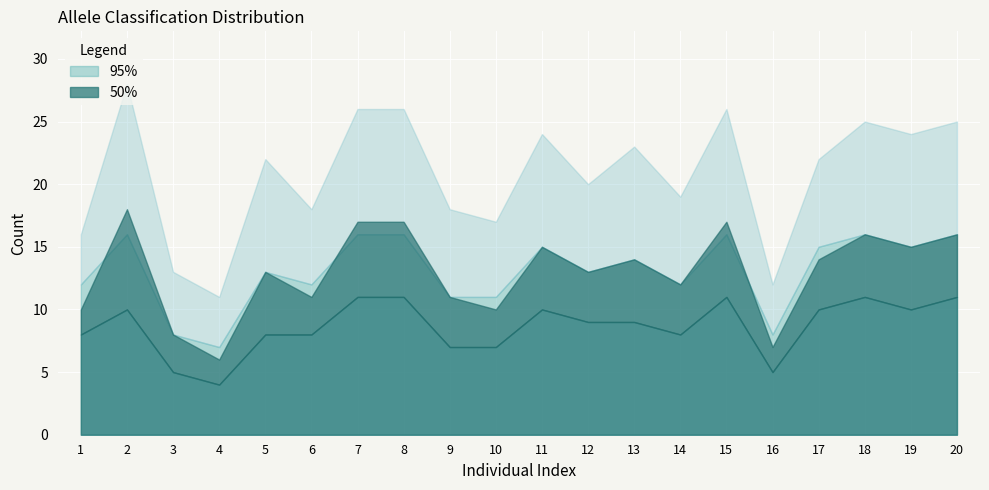

Reading right to left, list all the values displayed in this chart.

a_count_50pct: 20=5	19=5	18=5	17=4	16=2	15=6	14=4	13=5	12=4	11=5	10=3	9=4	8=6	7=6	6=3	5=5	4=2	3=3	2=8	1=2
a_count_95pct: 20=9	19=9	18=9	17=7	16=4	15=10	14=7	13=9	12=7	11=9	10=6	9=7	8=10	7=10	6=6	5=9	4=4	3=5	2=12	1=4
h_count_50pct: 20=11	19=10	18=11	17=10	16=5	15=11	14=8	13=9	12=9	11=10	10=7	9=7	8=11	7=11	6=8	5=8	4=4	3=5	2=10	1=8
h_count_95pct: 20=16	19=15	18=16	17=15	16=8	15=16	14=12	13=14	12=13	11=15	10=11	9=11	8=16	7=16	6=12	5=13	4=7	3=8	2=16	1=12